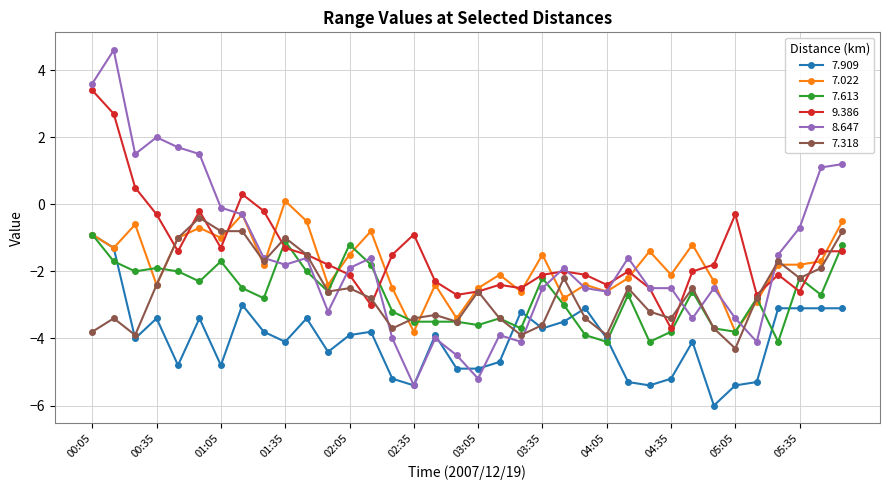

Is this an area chart (filled region under the line)?

No